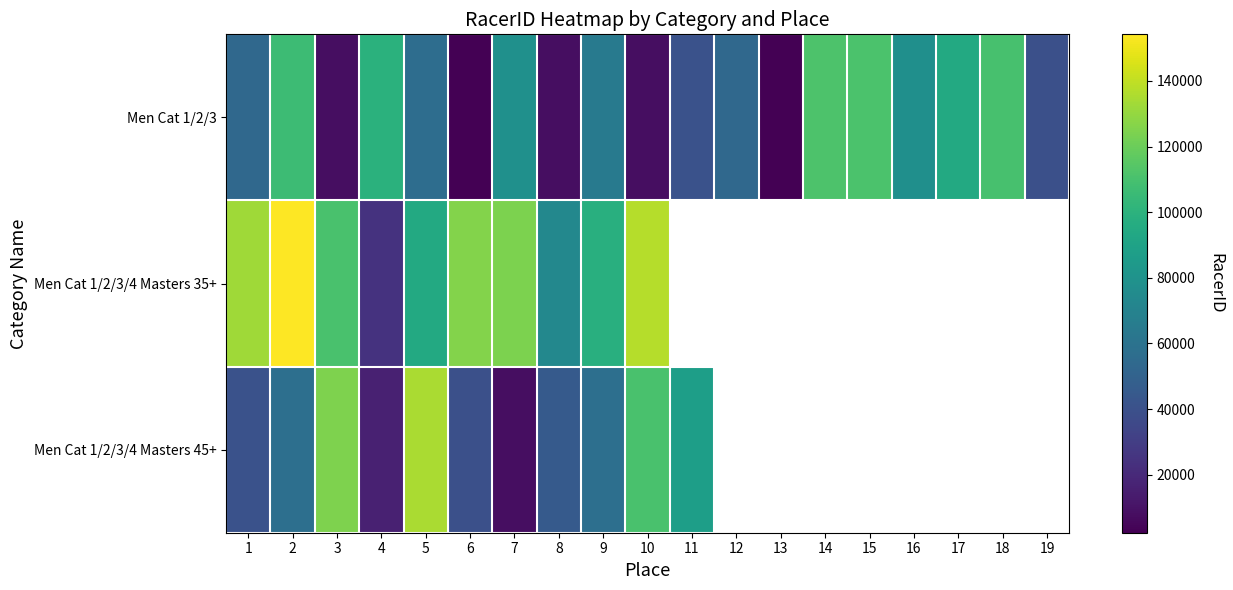

What is the highest value of the Men Cat 1/2/3/4 Masters 35+ series?

154191.0